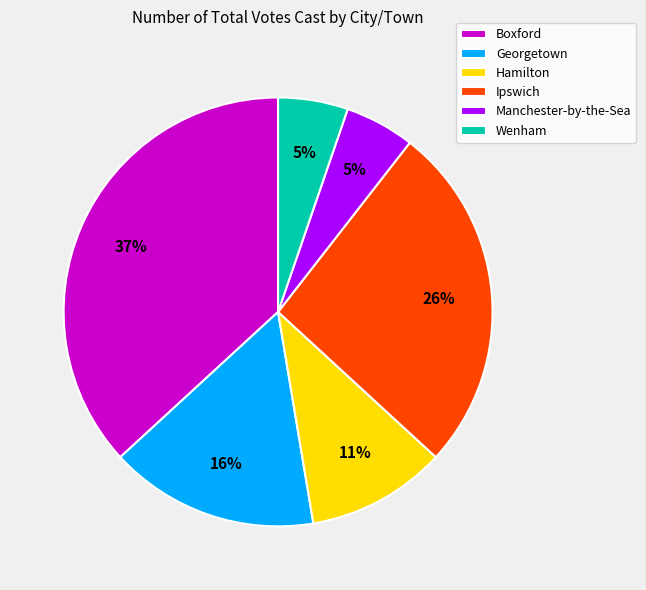

Between Ipswich and Hamilton, which is larger?

Ipswich